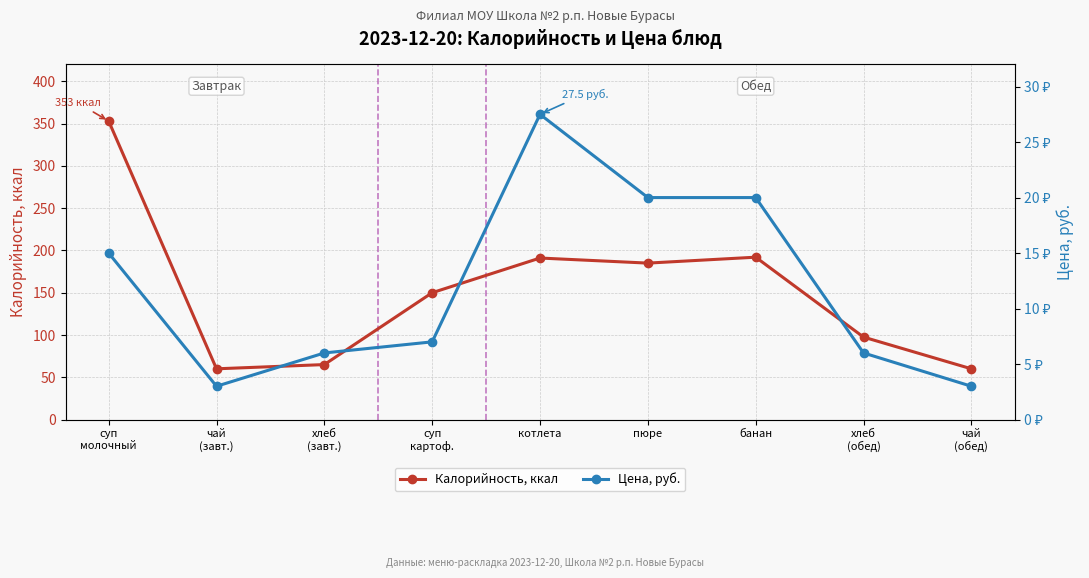

What is the minimum value shown in the chart?

3.0